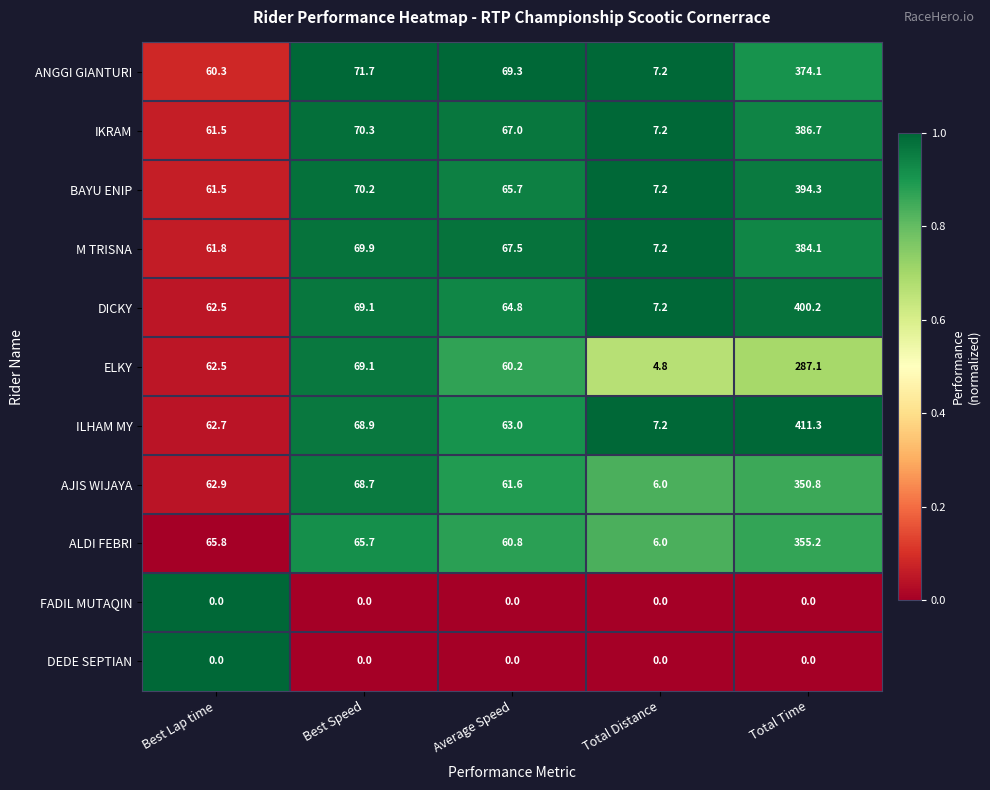

What is the maximum value shown in the chart?

411.3